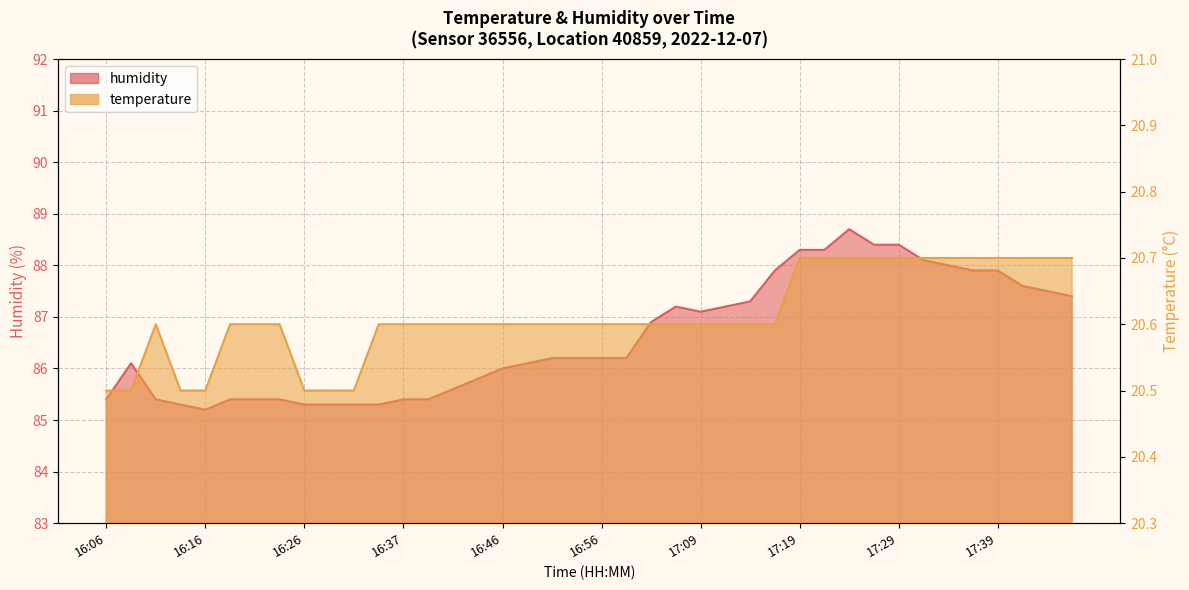

What is the difference between the humidity values at 17:48 and 16:23?

2.0